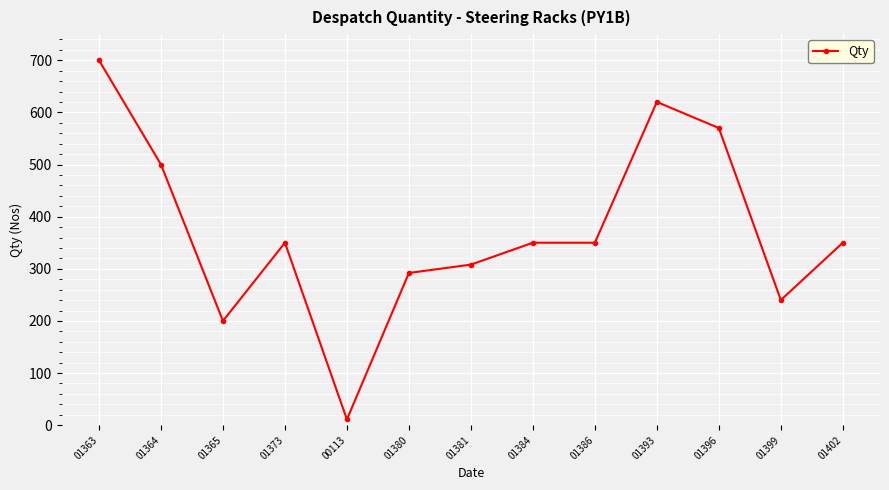

How many lines are shown in the chart?

1